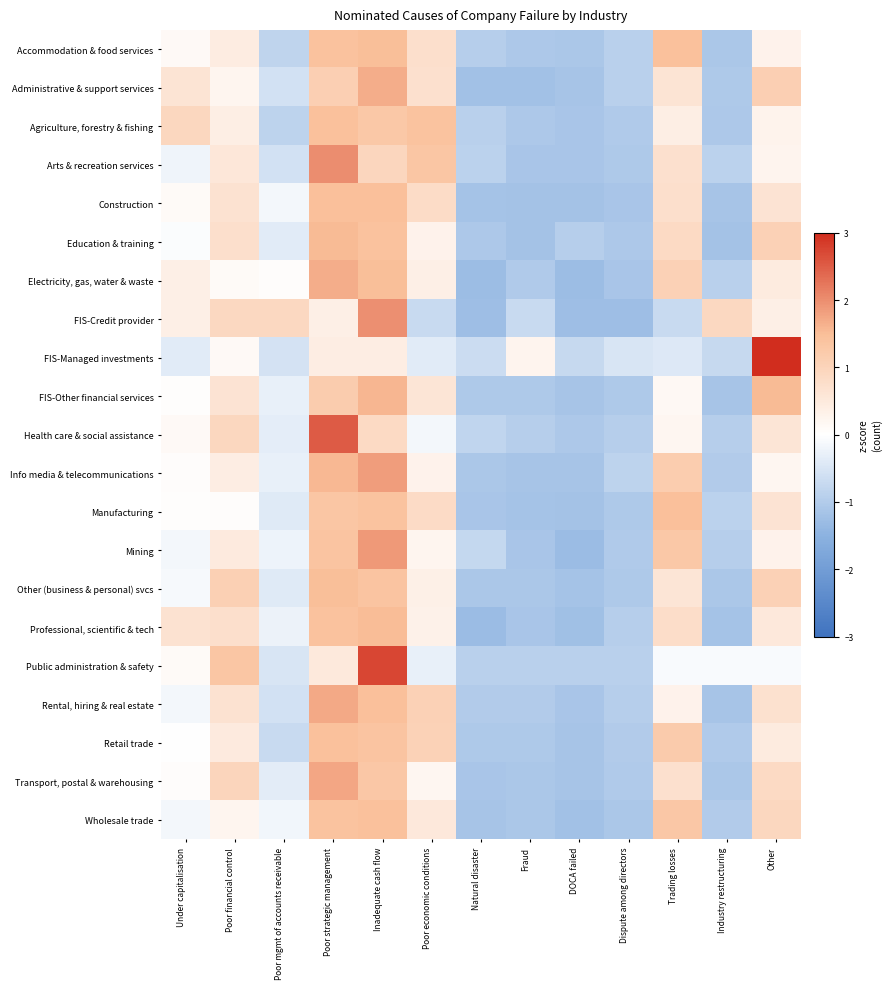

At how many categories does at least one series exceed 0?

10